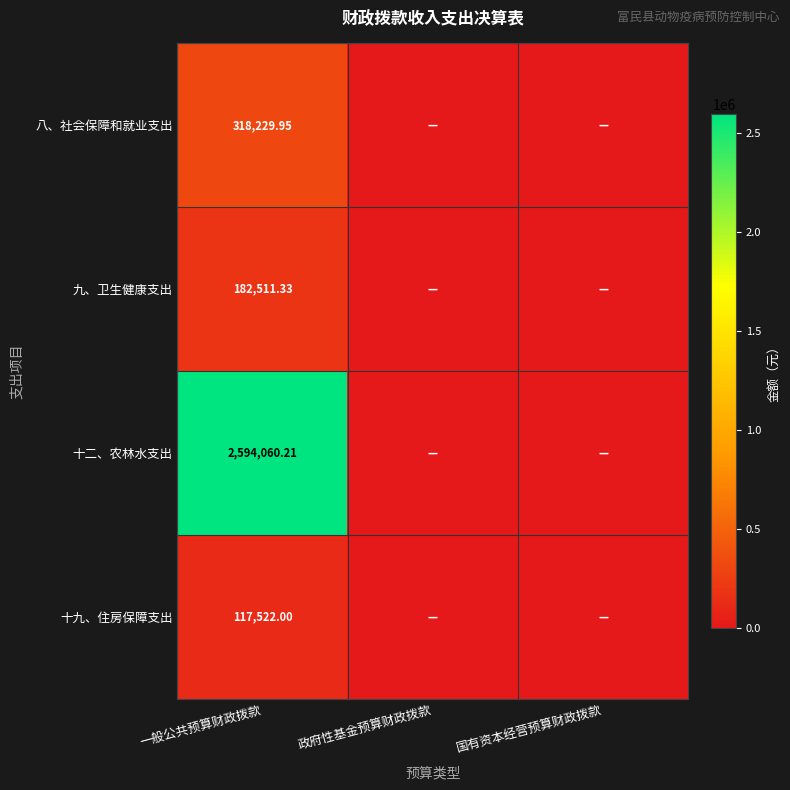

True or false: 八、社会保障和就业支出 has a value of 571873.1 at 一般公共预算财政拨款.

False